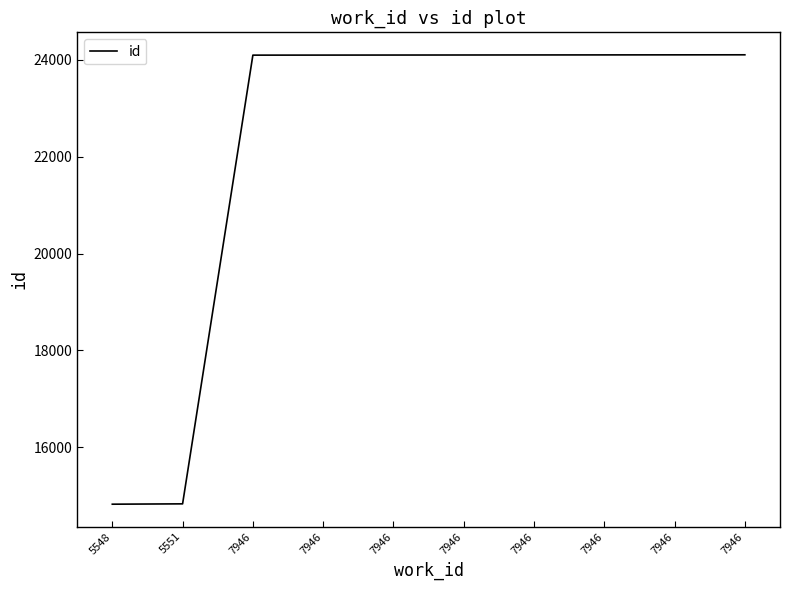

What is the sum of all values?

222439